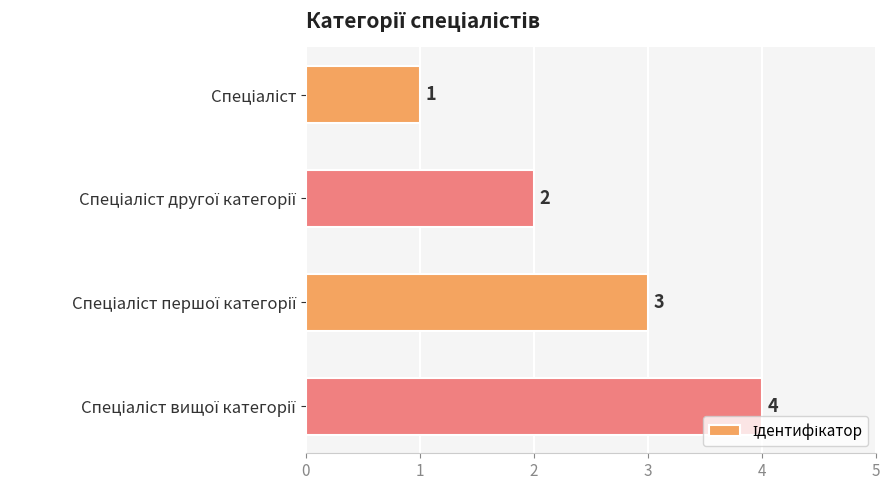

What is the value of the 1st bar from the top?

1